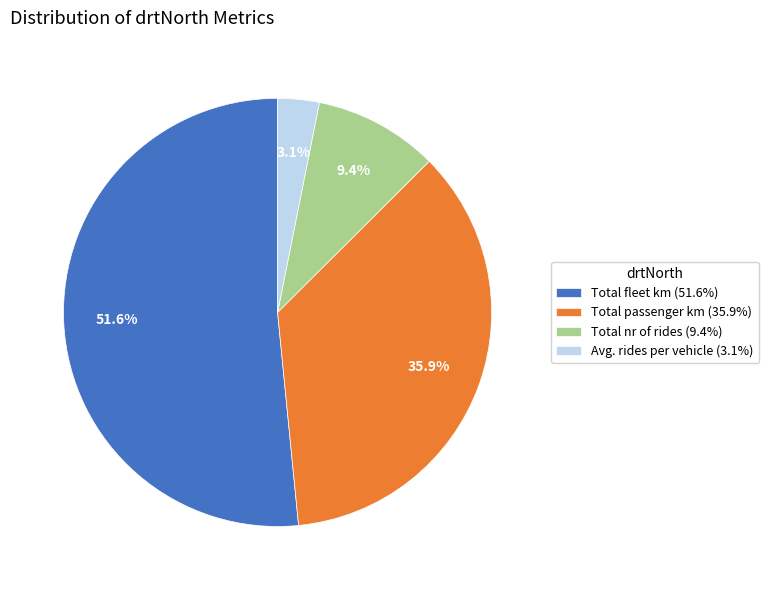

Which category has the smallest portion of the pie?

Avg. rides per vehicle